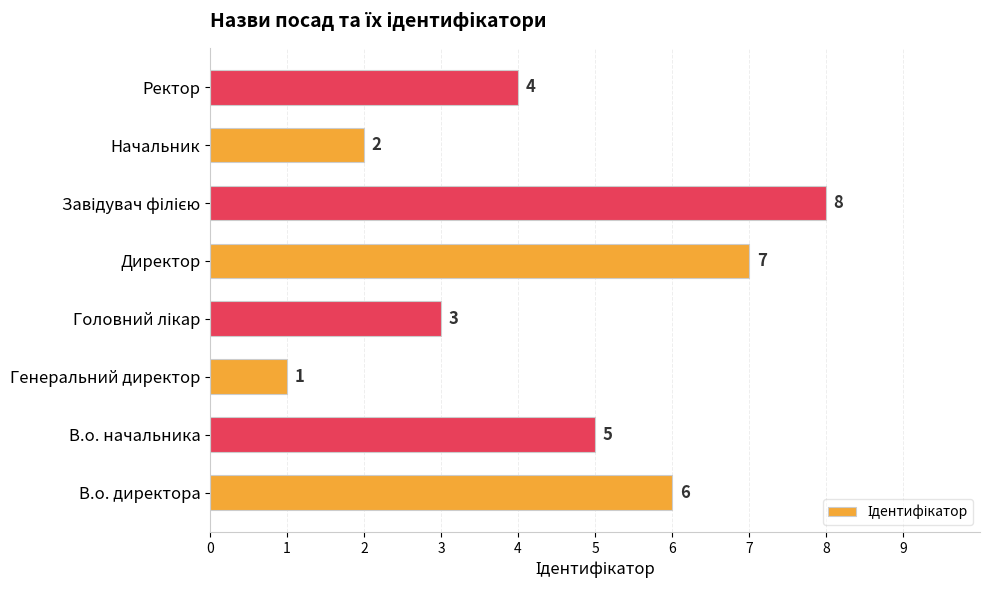

Reading top to bottom, extract all data points from this chart.

4	2	8	7	3	1	5	6